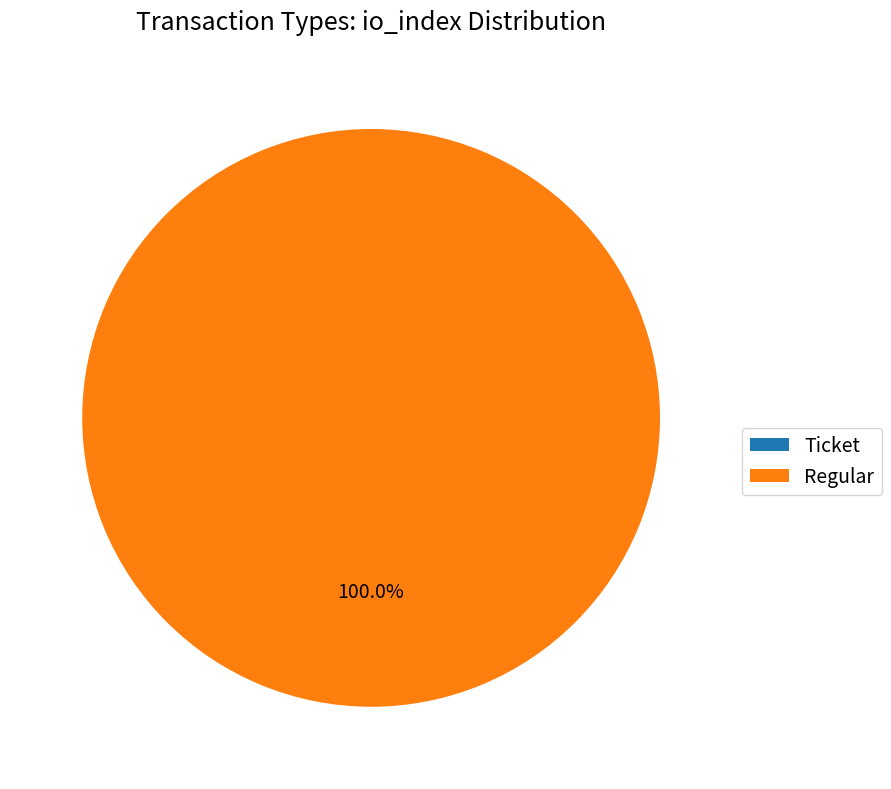

The Regular slice represents 99% of the pie. True or false?

False